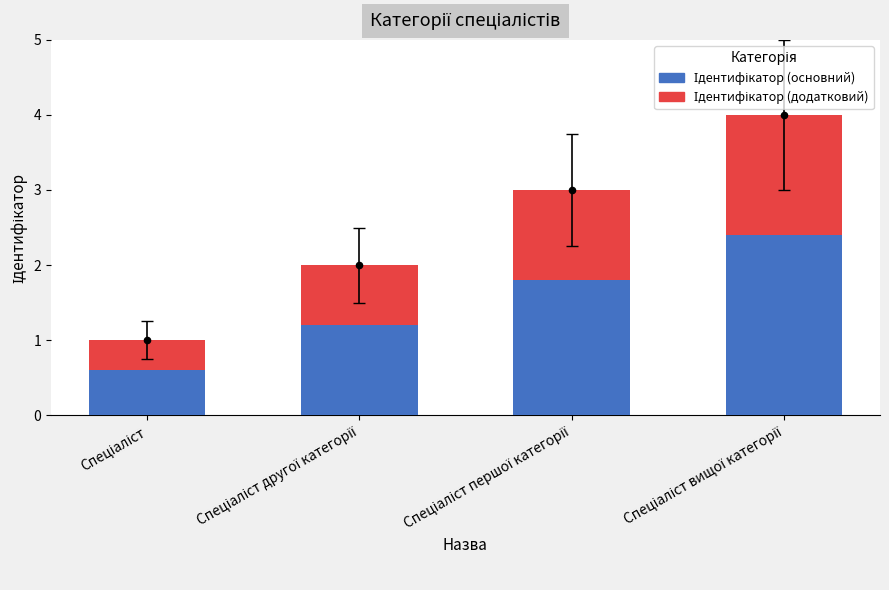

Which series reaches the minimum Y coordinate?

Ідентифікатор (додатковий)